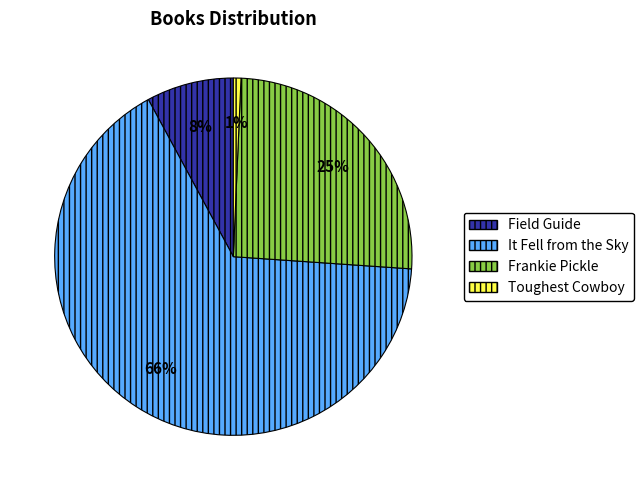

To the nearest percent, what is the combined percentage of Toughest Cowboy and It Fell from the Sky?

67%